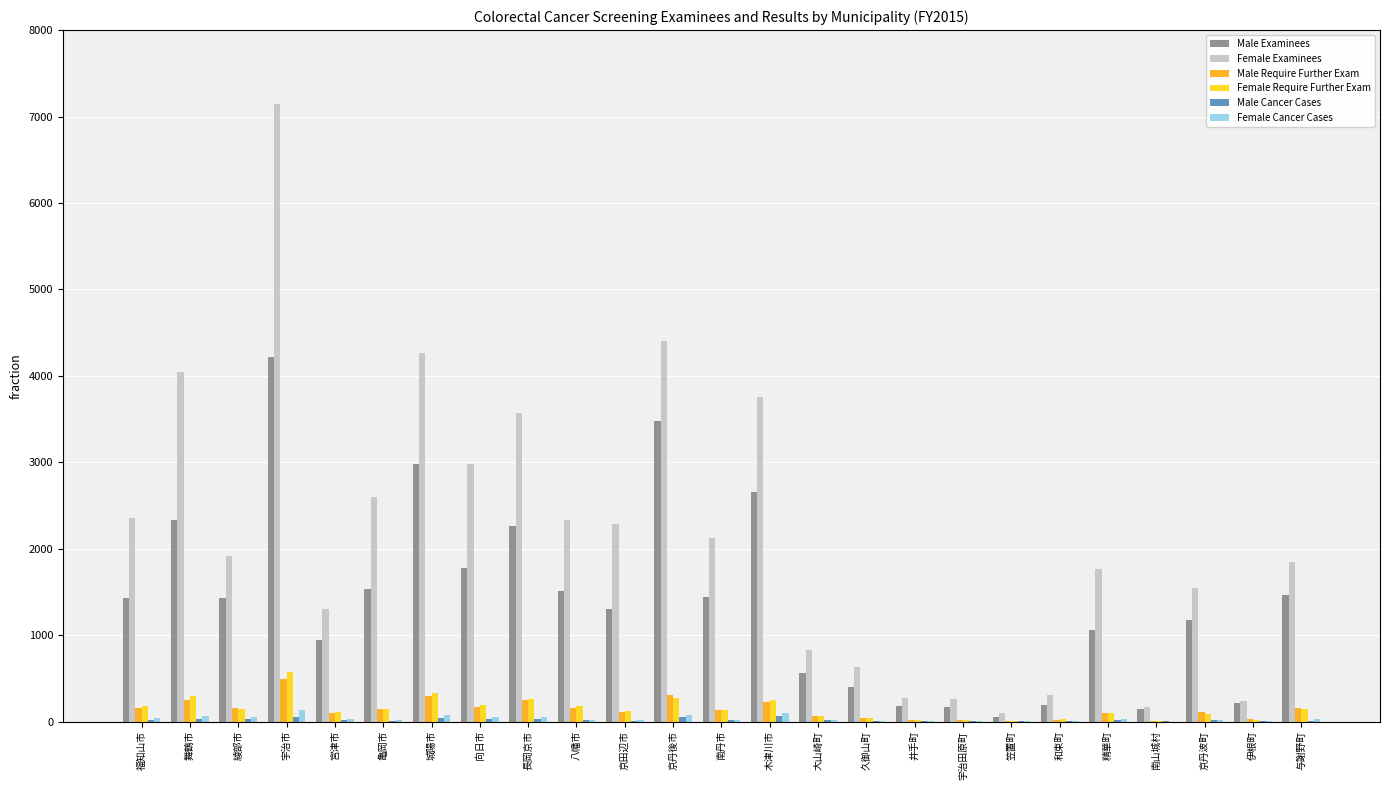

At which category is the sum across all series the highest?

宇治市